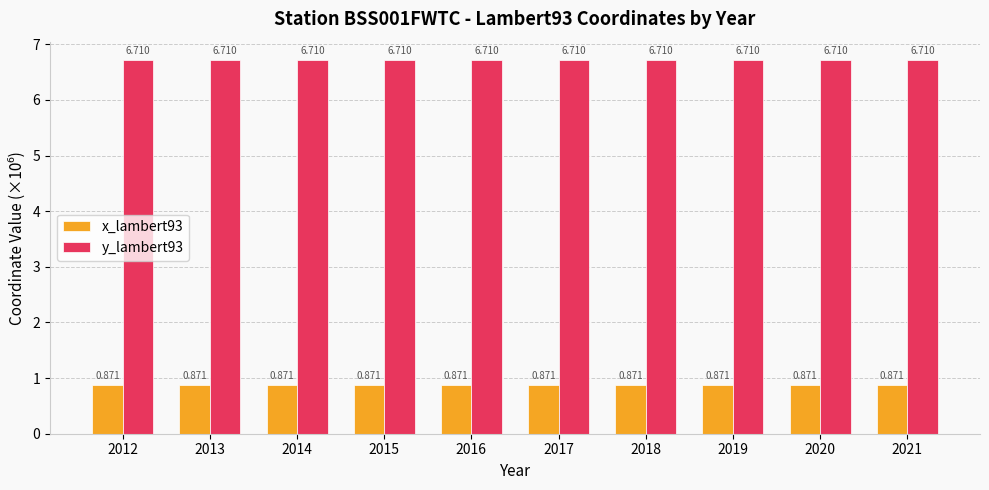

Is the value of y_lambert93 at 2018 greater than the value of x_lambert93 at 2021?

Yes